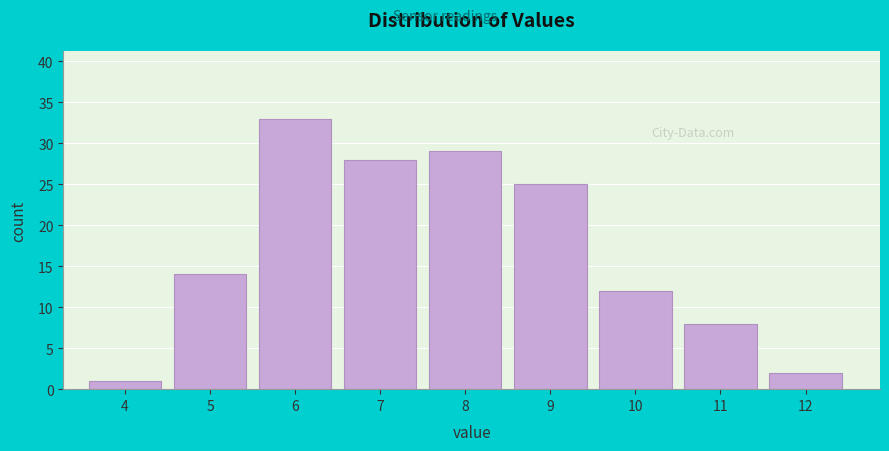

Reading right to left, extract all data points from this chart.

12=2	11=8	10=12	9=25	8=29	7=28	6=33	5=14	4=1